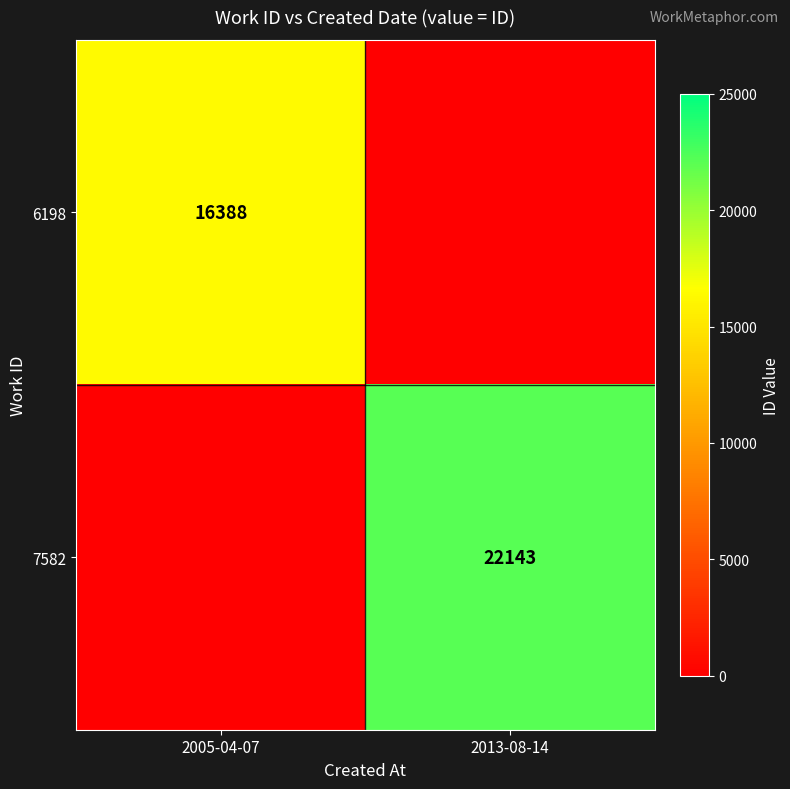

At which category does the chart reach its minimum across all series?

2013-08-14